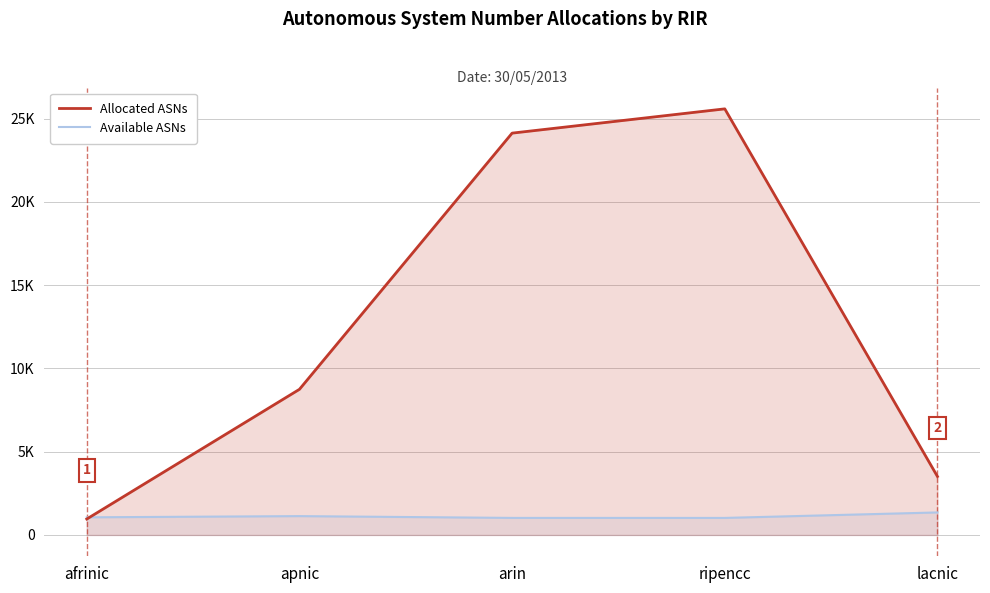

Where is the first local maximum for Allocated ASNs?

ripencc